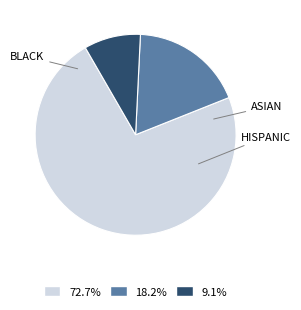

Does any single category account for the majority?

Yes